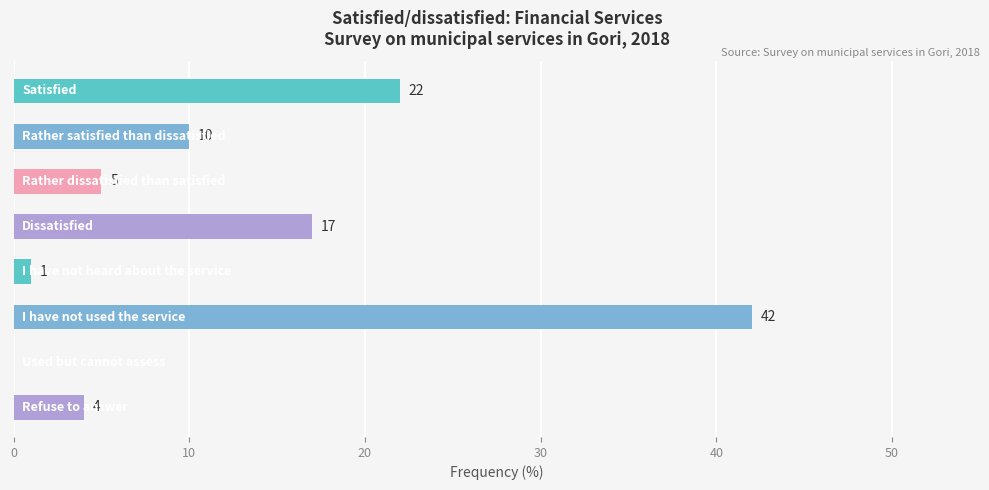

Does the chart contain stacked bars?

No